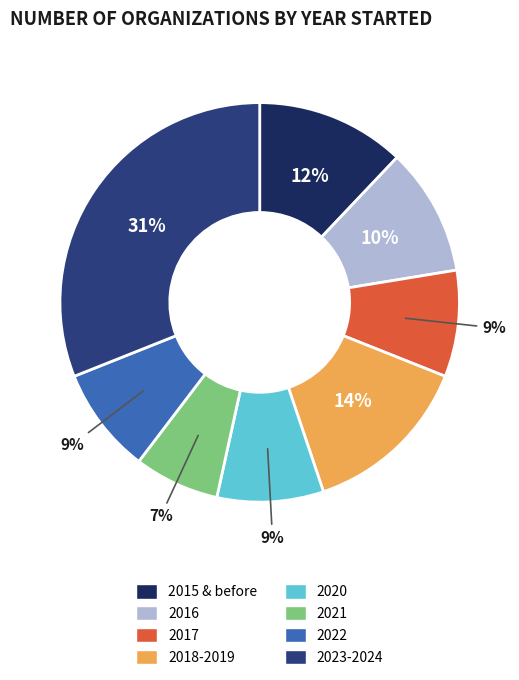

To the nearest percent, what is the difference between the largest and smallest slice percentages?

24%